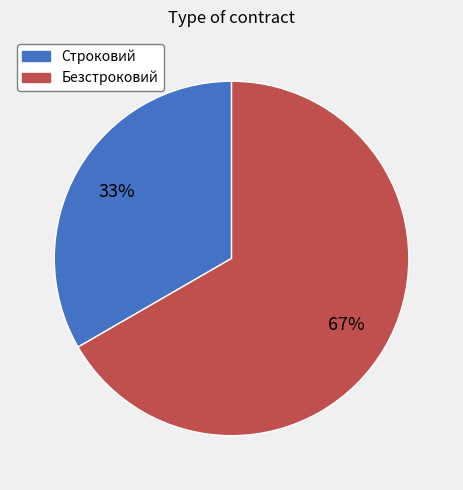

True or false: Безстроковий accounts for 67% of the total.

True